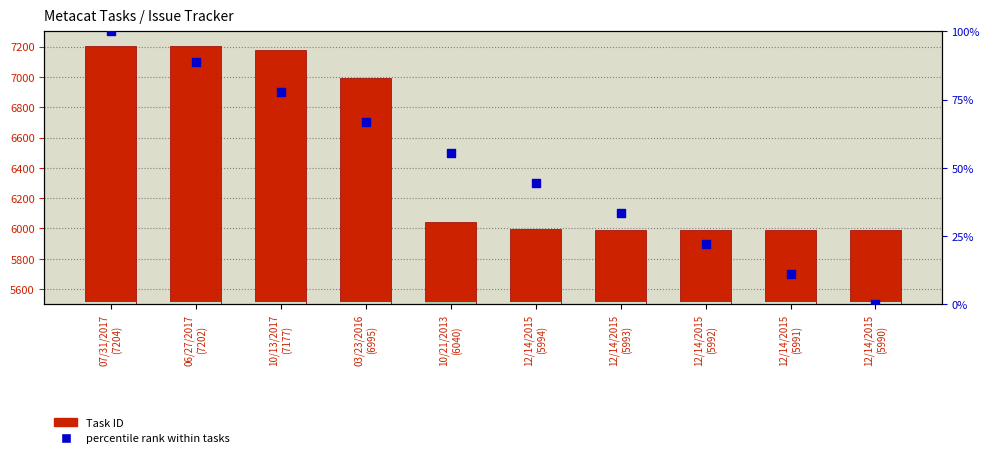

Is the value of percentile rank within tasks at 12/14/2015
(5992) greater than the value of Task ID at 10/21/2013
(6040)?

No